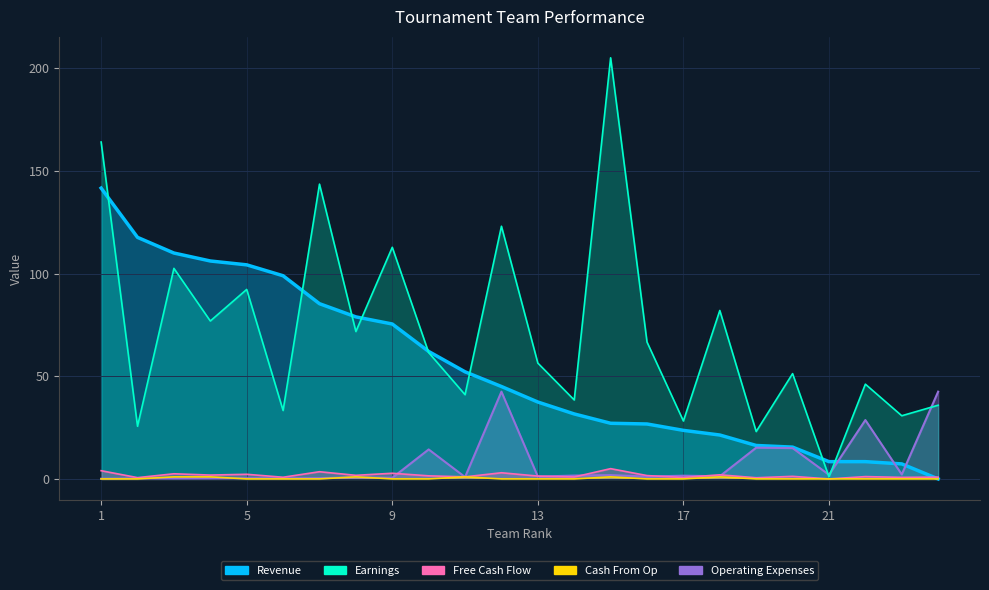

List the series in order of their peak value, lowest first.

Cash From Op, Free Cash Flow, Operating Expenses, Revenue, Earnings